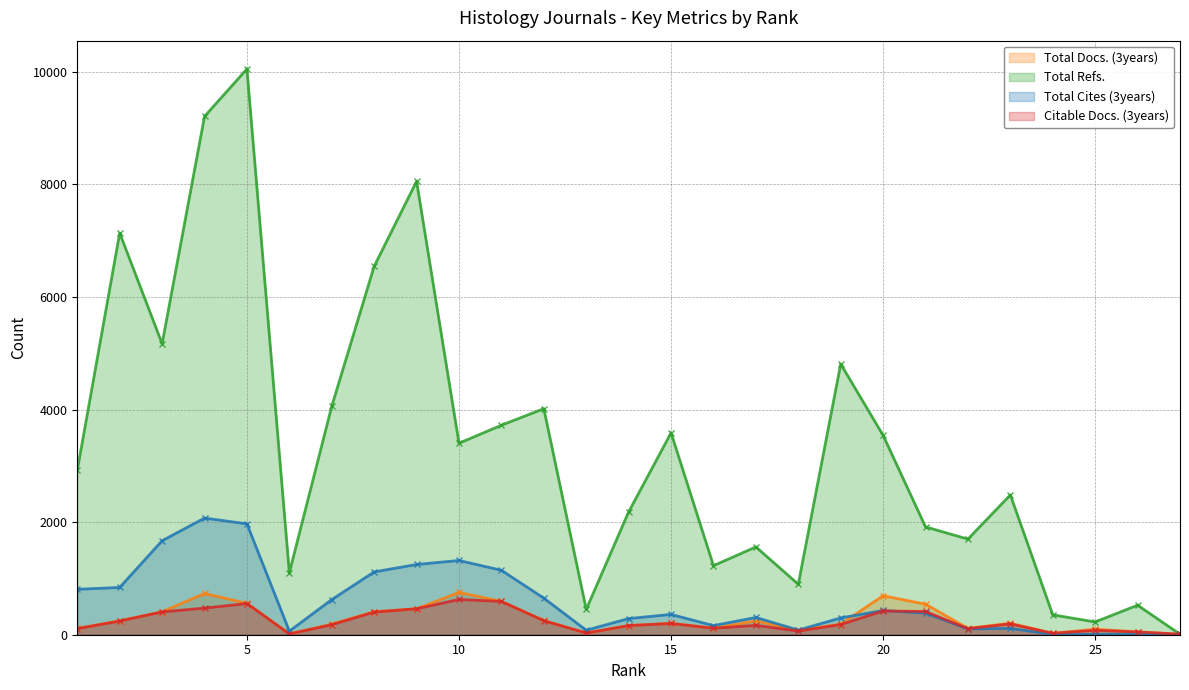

List the series in order of their peak value, highest first.

Total Refs., Total Cites (3years), Total Docs. (3years), Citable Docs. (3years)